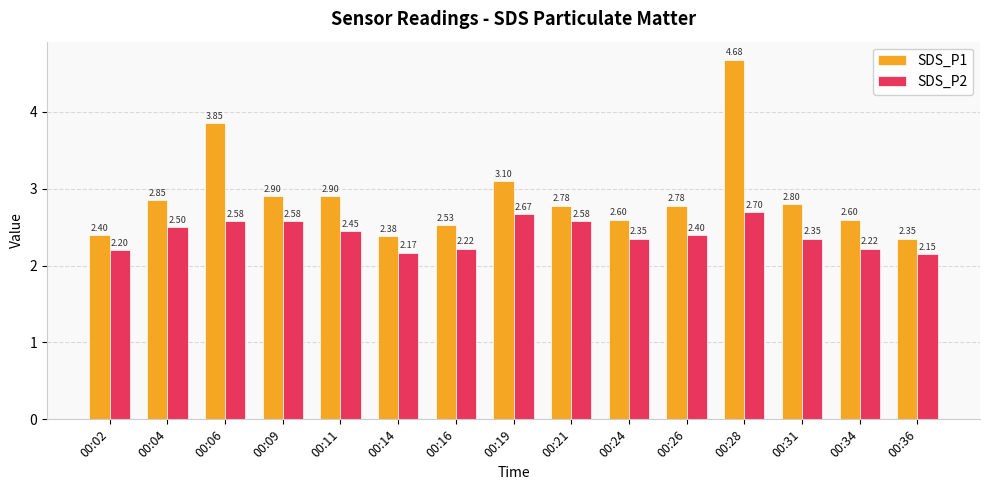

Which series has the largest total across all categories?

SDS_P1